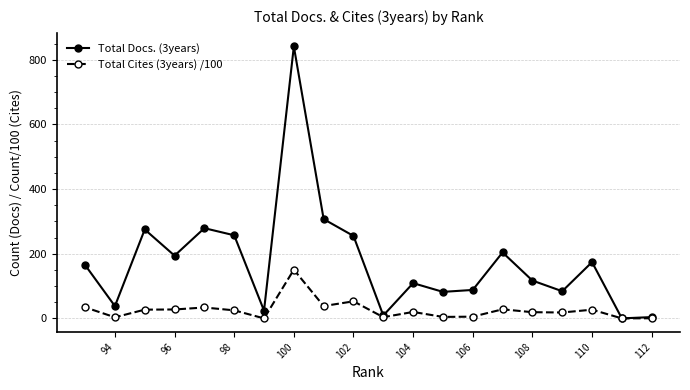

Which label corresponds to the largest value in the chart?

100